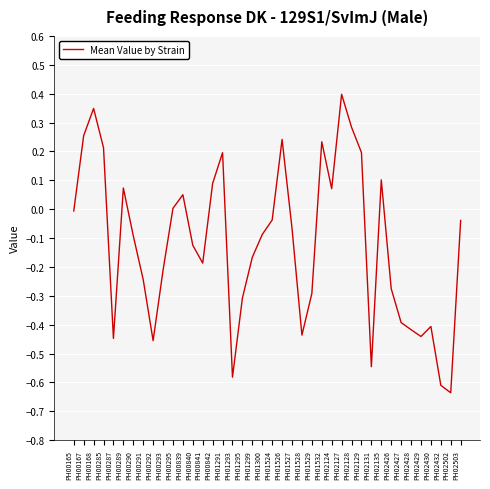

Is it true that the value at PH01293 is -0.3?

False